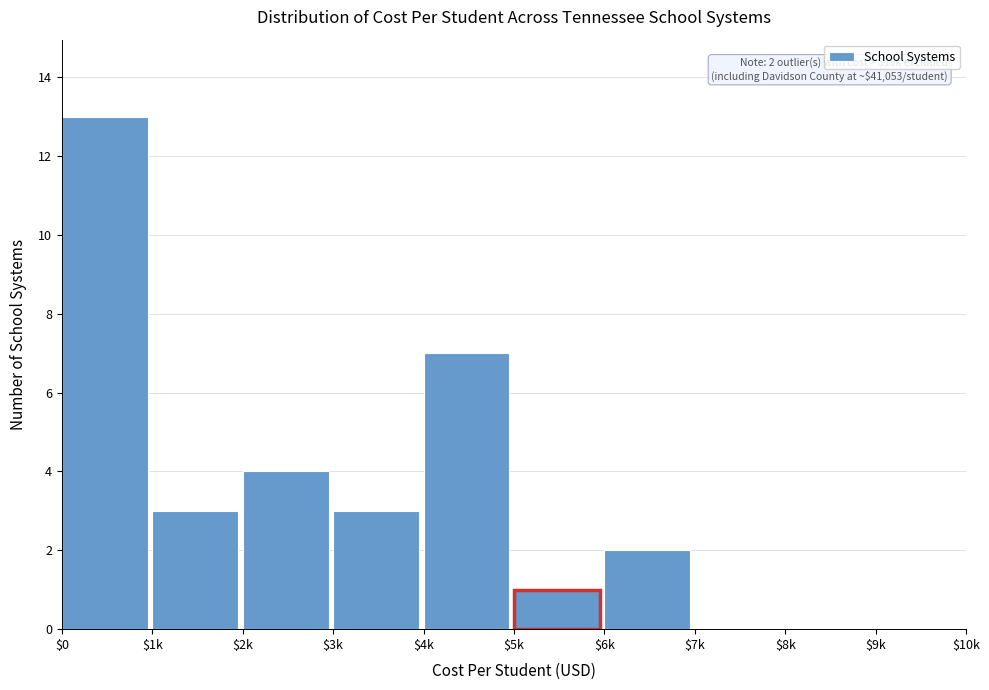

Where is the data nearest to the value 6?

$4k